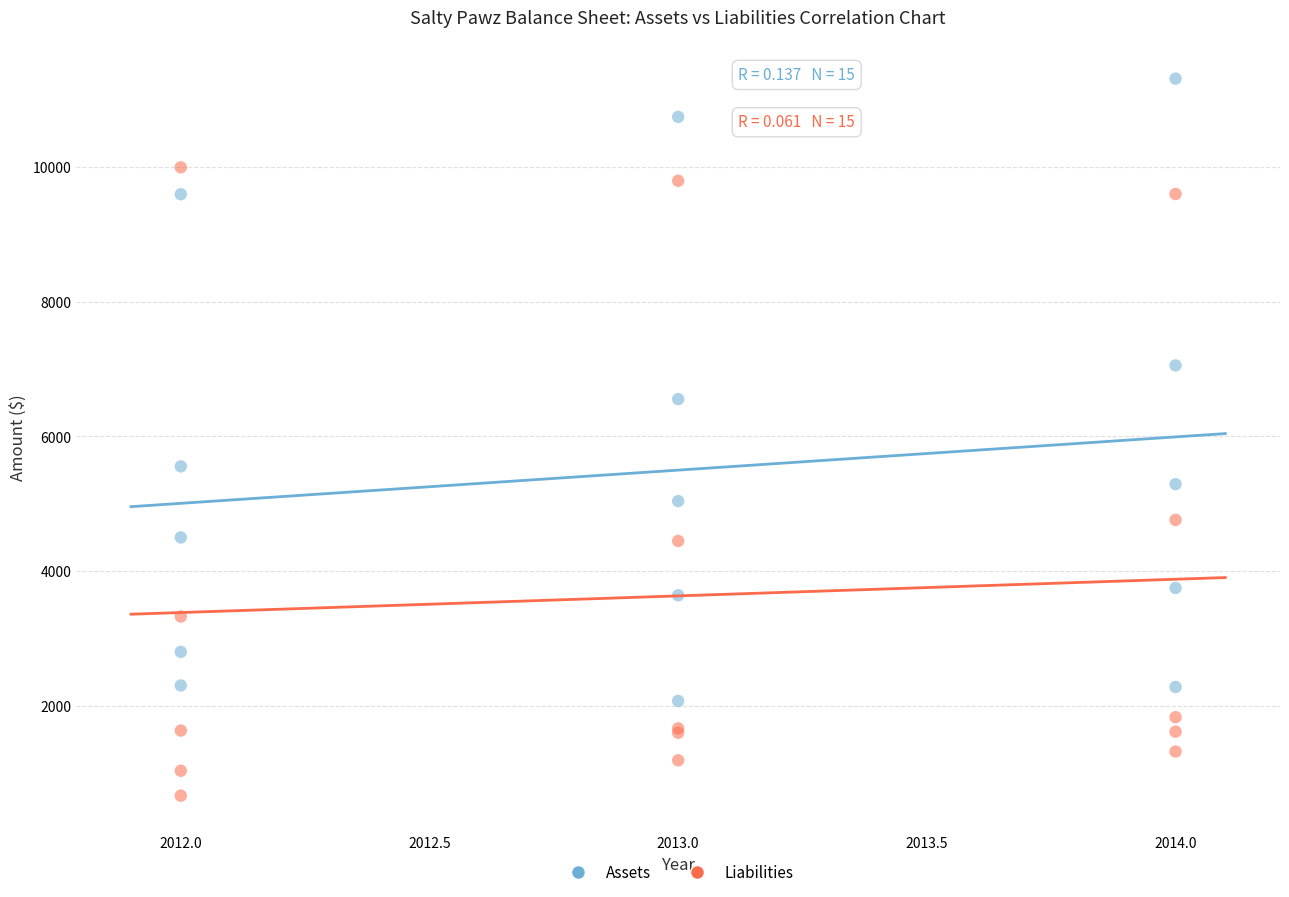

Which series reaches the maximum Y coordinate?

Assets